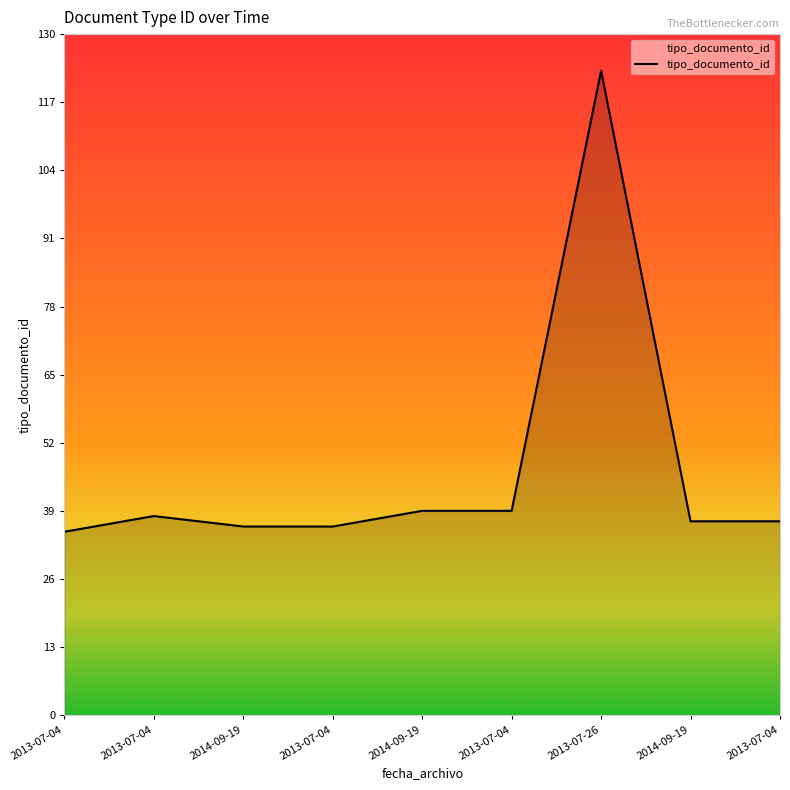

Is it true that the value at 2013-07-04 is 36?

True